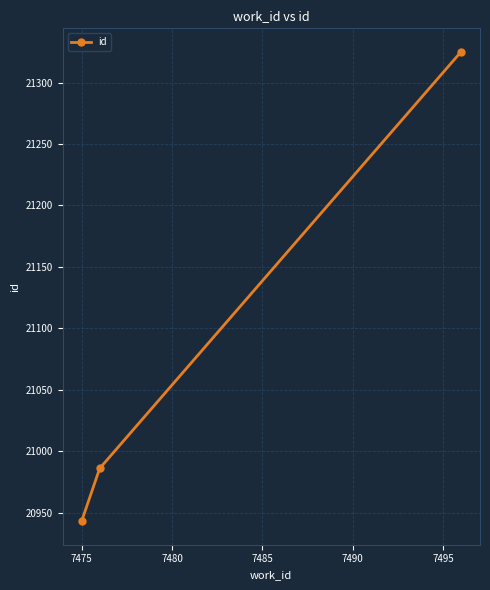

Is this an area chart (filled region under the line)?

No